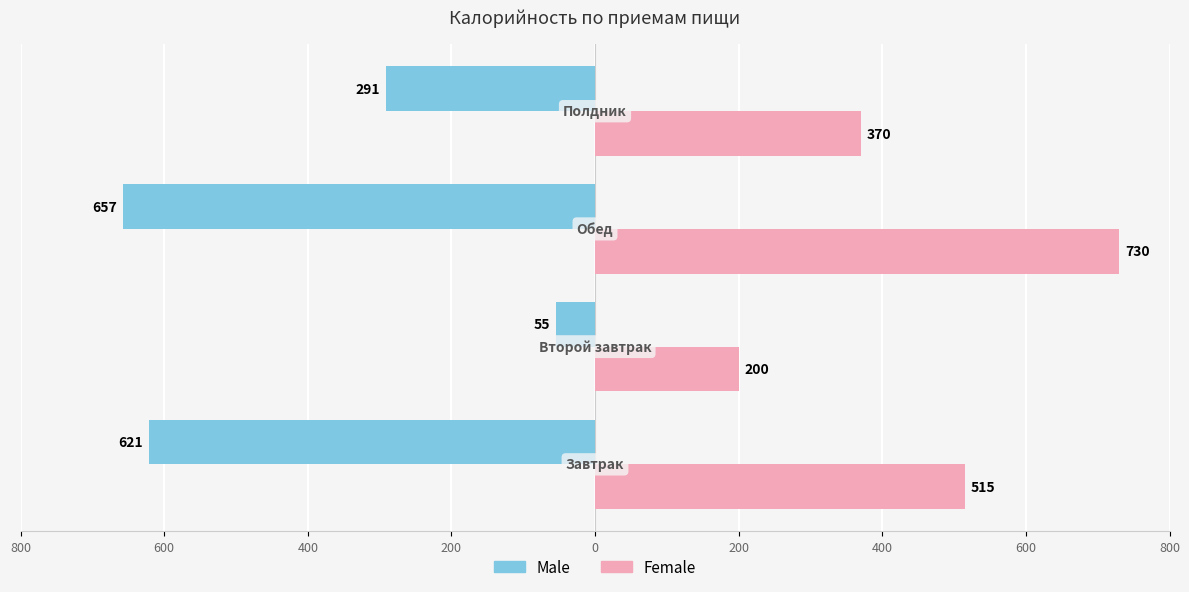

What are all the series names shown in the legend?

Male, Female